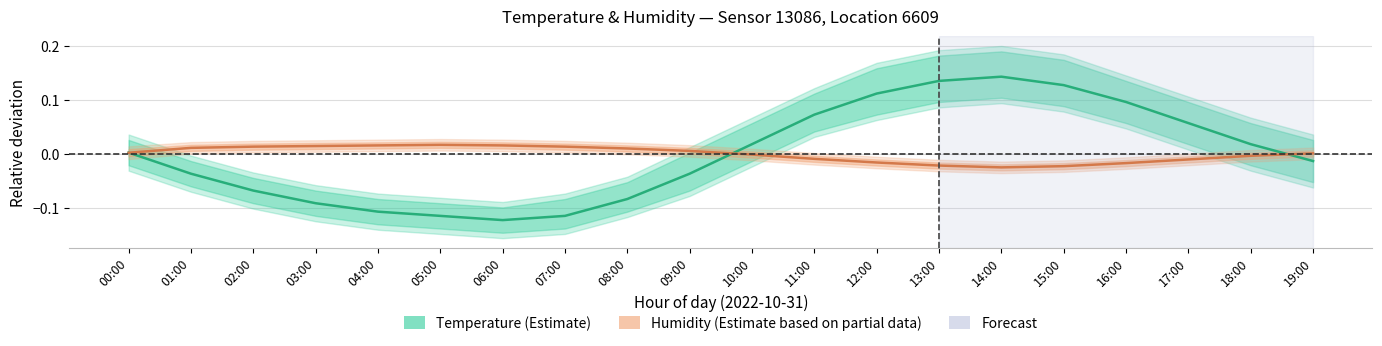

True or false: Temperature (Estimate) has more than 2 points higher than both neighbors.

False